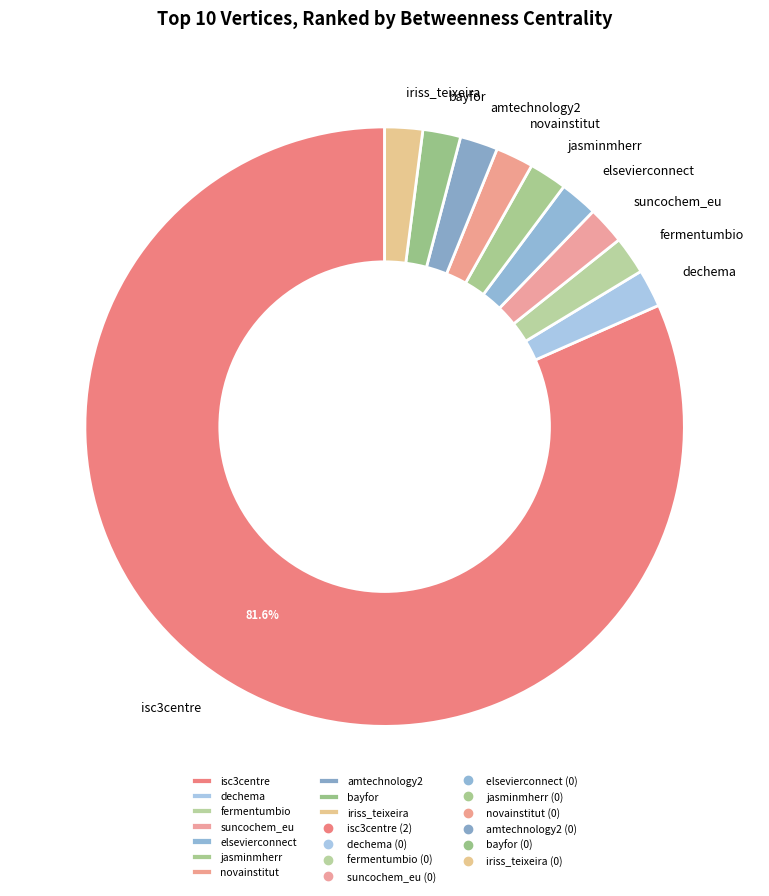

Does suncochem_eu account for over 50% of the chart?

No